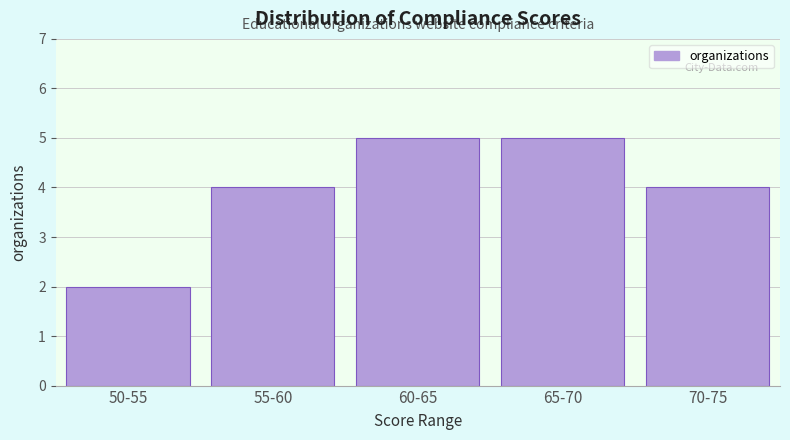

Reading left to right, extract all data points from this chart.

2	4	5	5	4